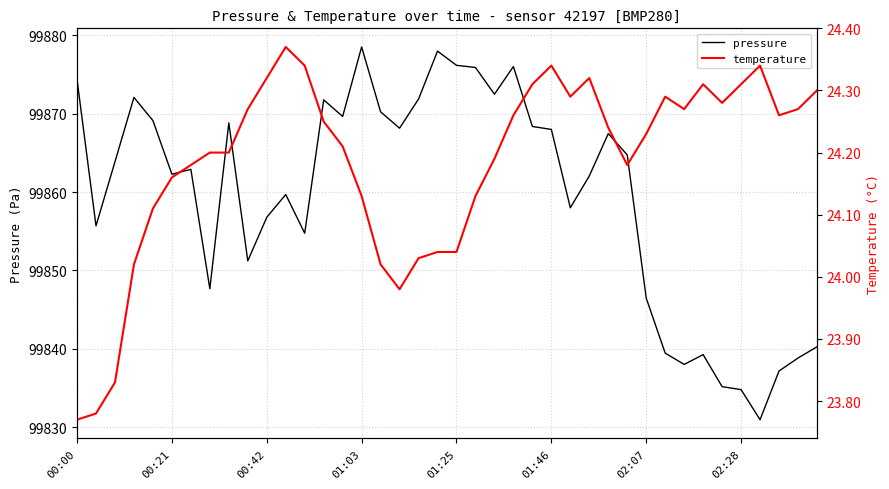

At which label does pressure reach its peak?

01:03